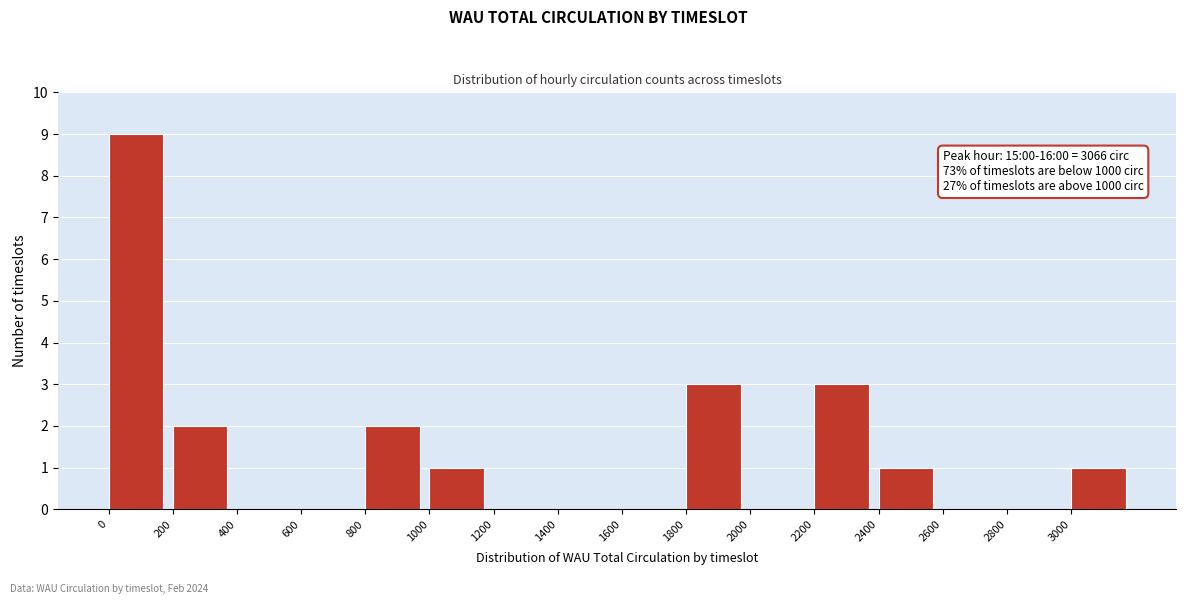

Over which range of the x-axis is the bar tallest?

0 to 200